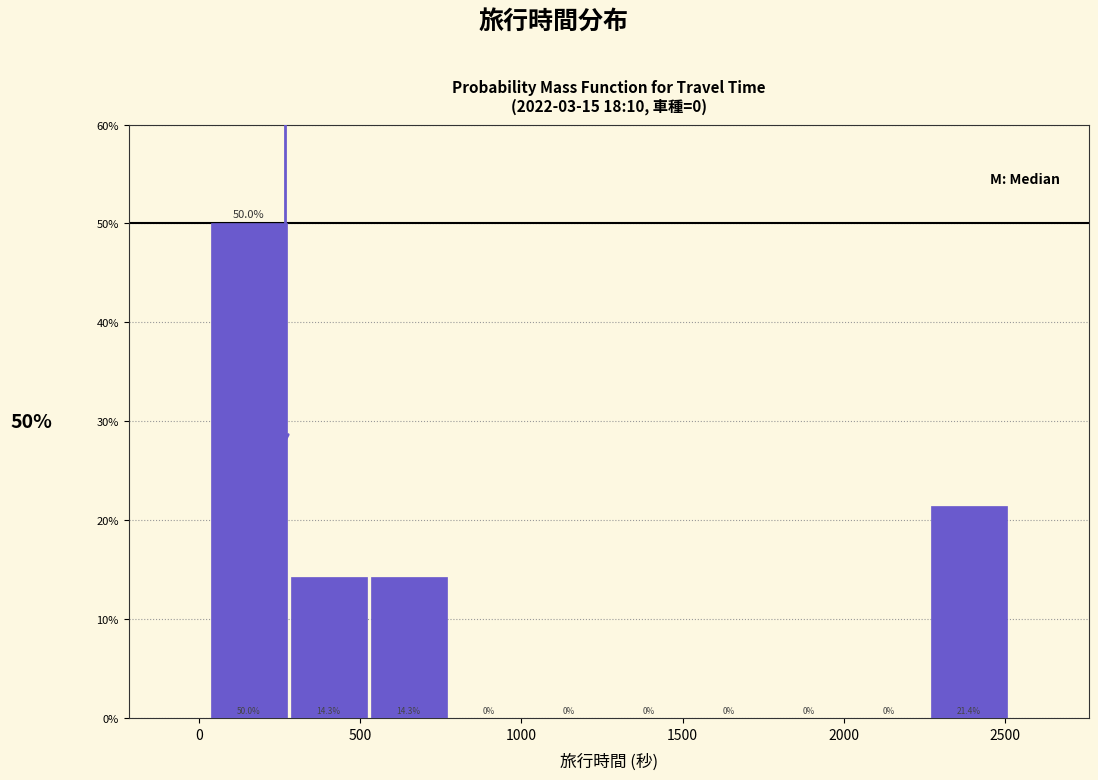

How tall is the bar that spans 300 to 550 on the x-axis? The bar edges are not printed on the chart, so give them approximately, as read against the axis.

14.3